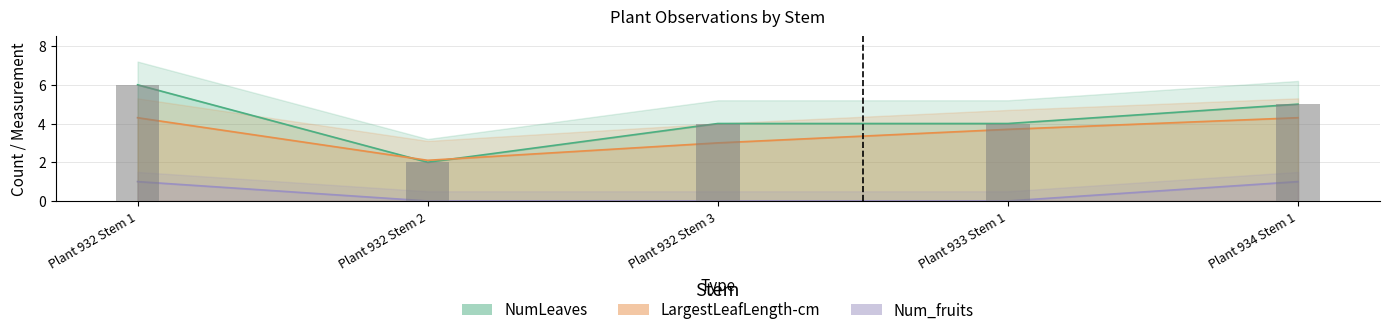

Which label corresponds to the smallest value in the chart?

Plant 932 Stem 2